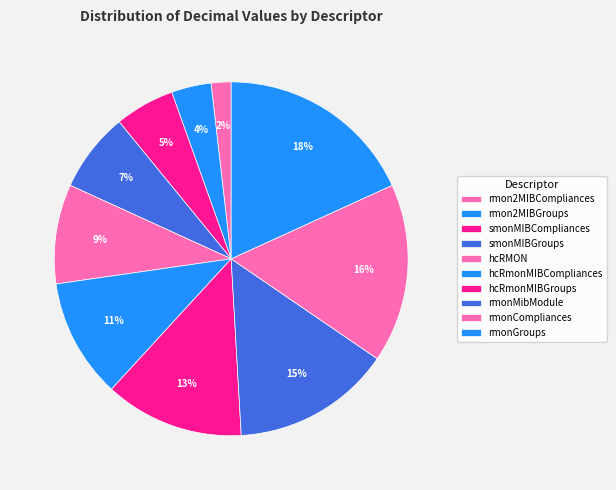

Rank the categories by value from highest to lowest.

rmonGroups, rmonCompliances, rmonMibModule, hcRmonMIBGroups, hcRmonMIBCompliances, hcRMON, smonMIBGroups, smonMIBCompliances, rmon2MIBGroups, rmon2MIBCompliances